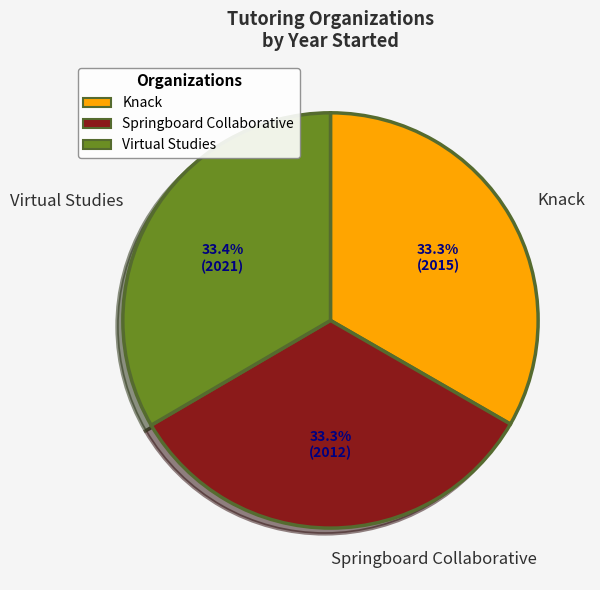

Is Knack the majority of the pie?

No